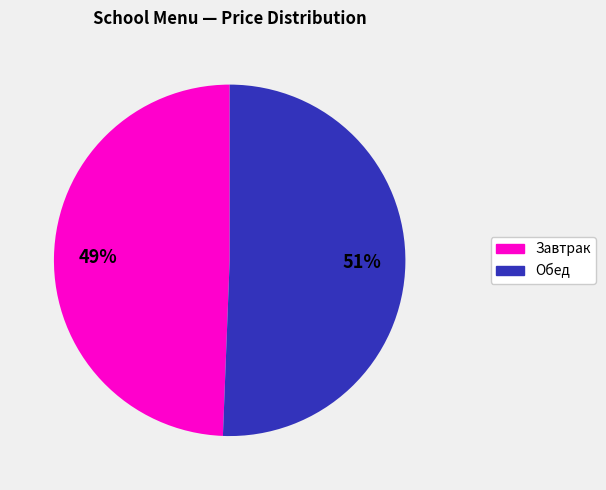

Is there any slice that represents more than half of the pie?

Yes